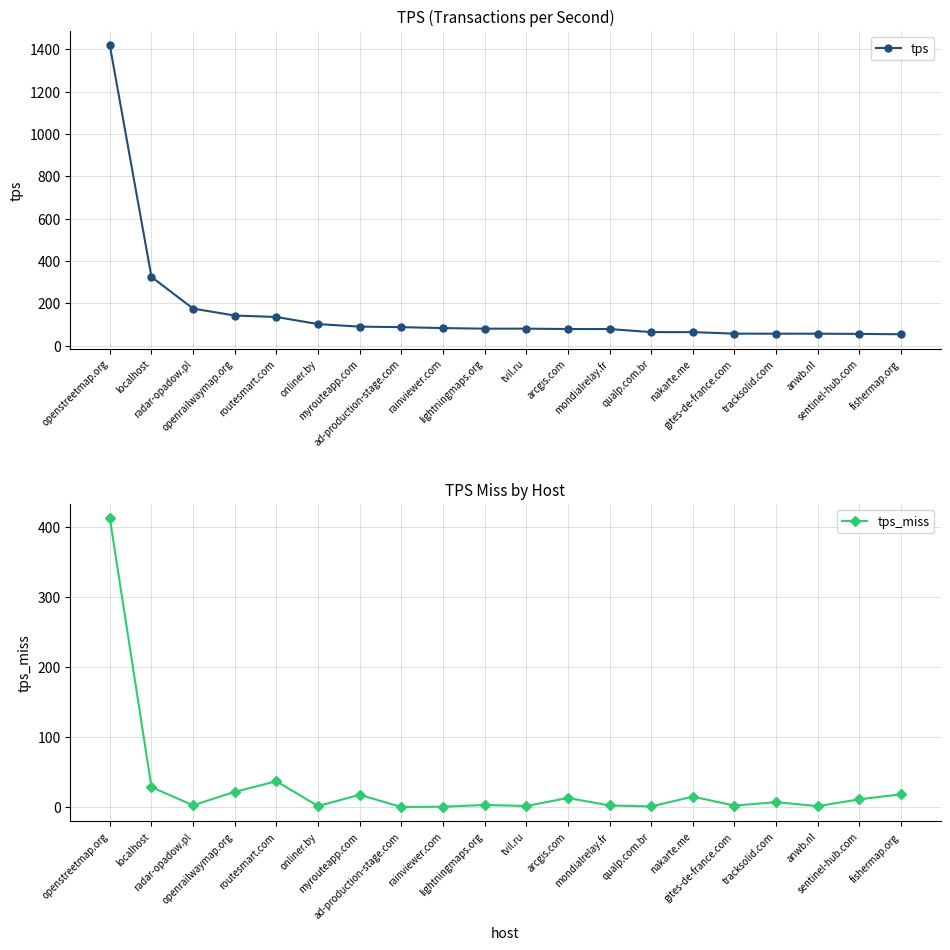

What value does the tps_miss series have at mondialrelay.fr?

2.3